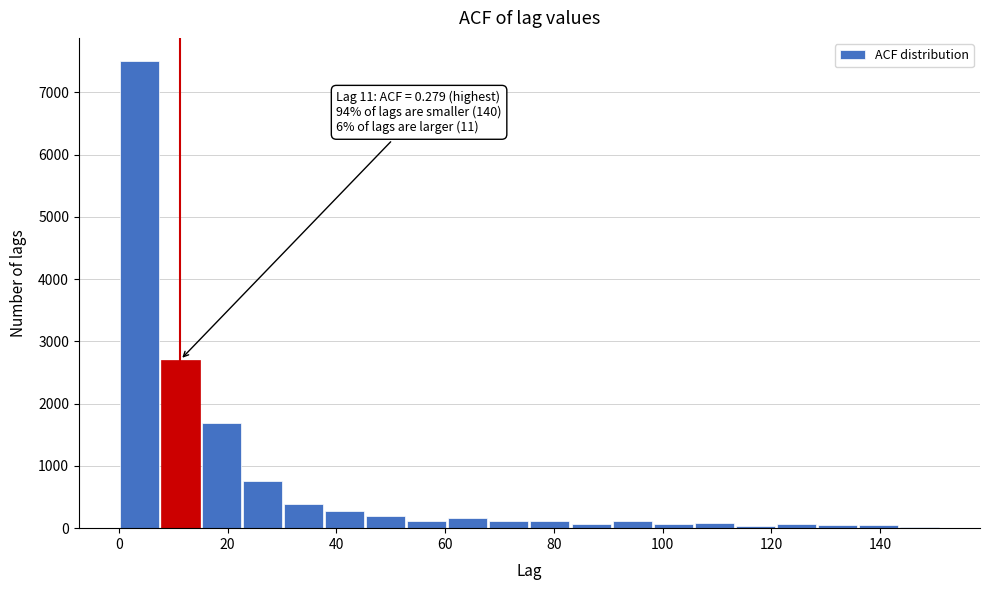

Around what value on the x-axis is the tallest bar? Give the approximate position of its centre, as read against the axis.

4